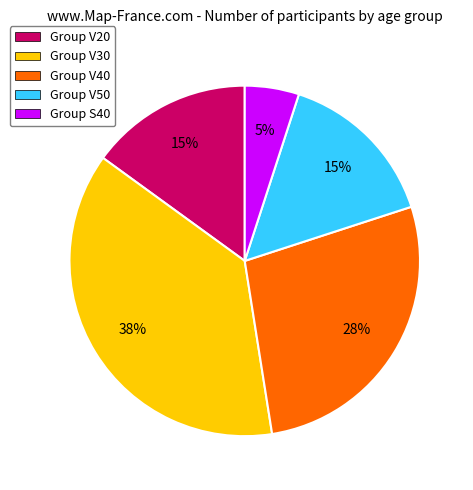

What is the smallest slice in the pie chart?

Group S40